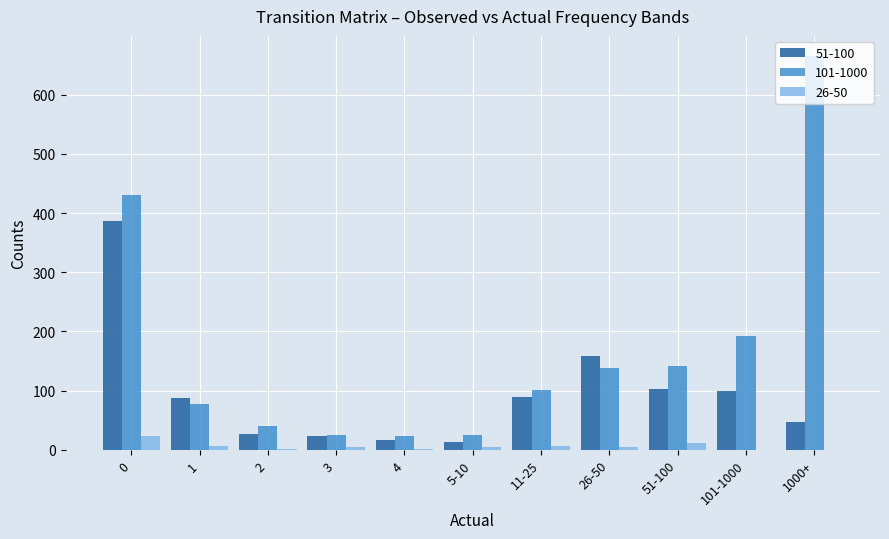

Which series has the widest spread of values?

101-1000